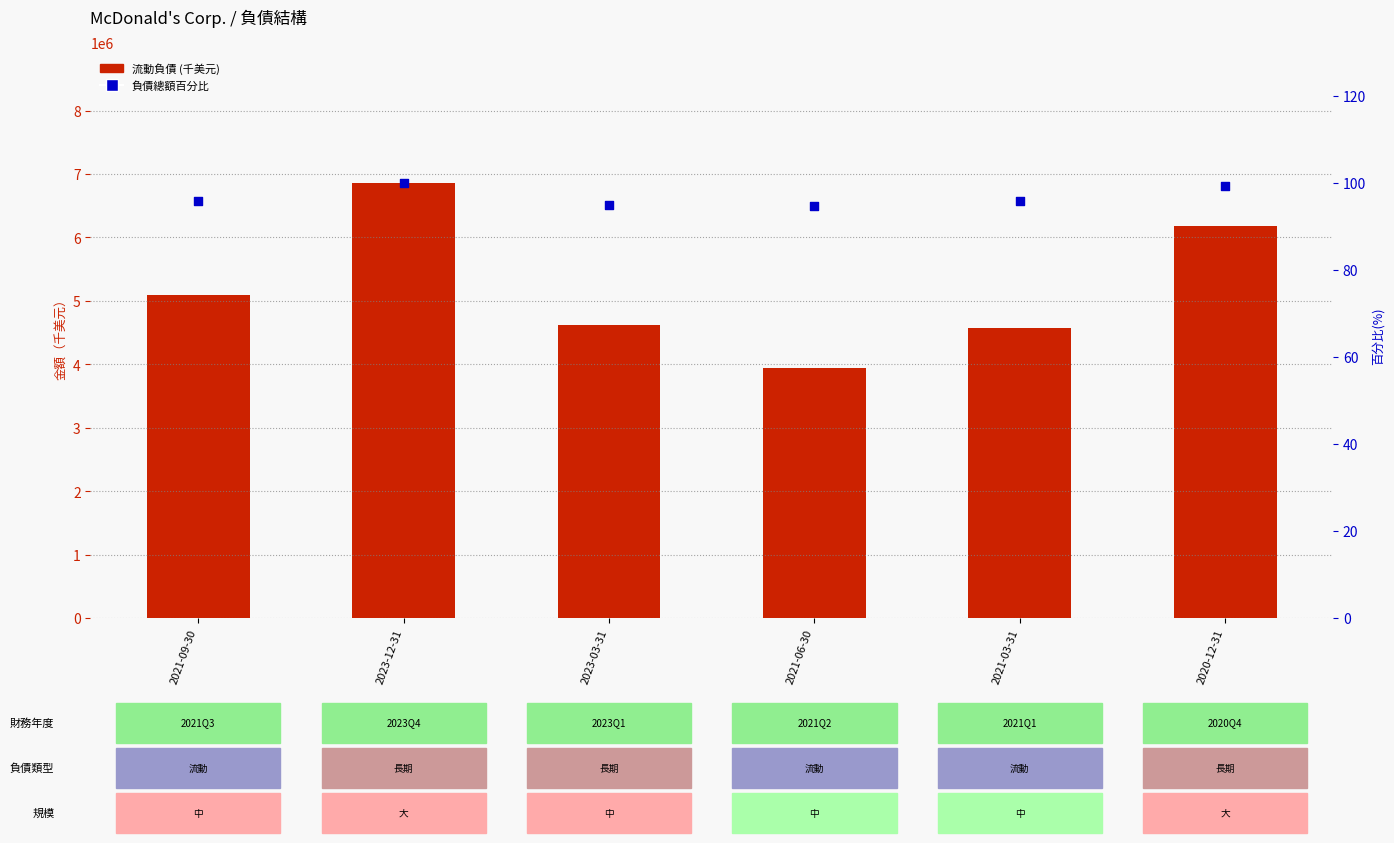

Which series contains the lowest Y value?

百分比（佔最大負債總額）